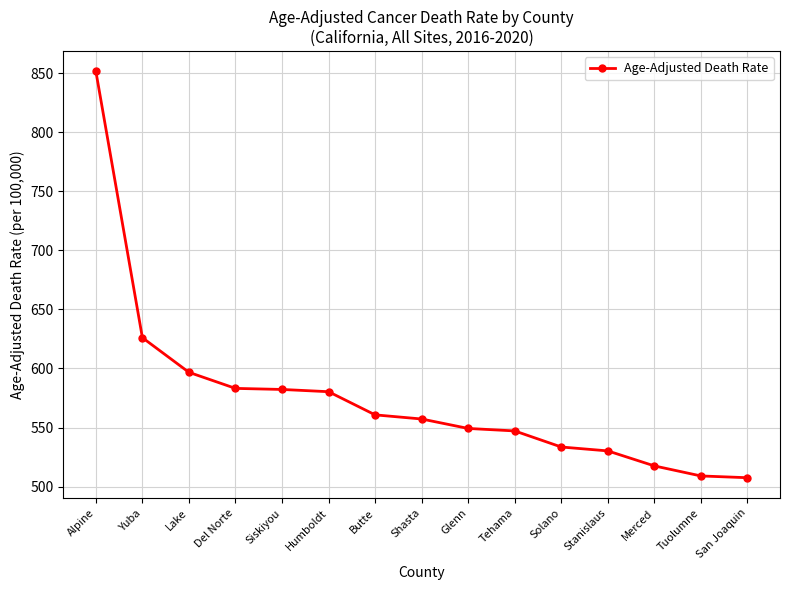

Which category has the highest value across all series?

Alpine